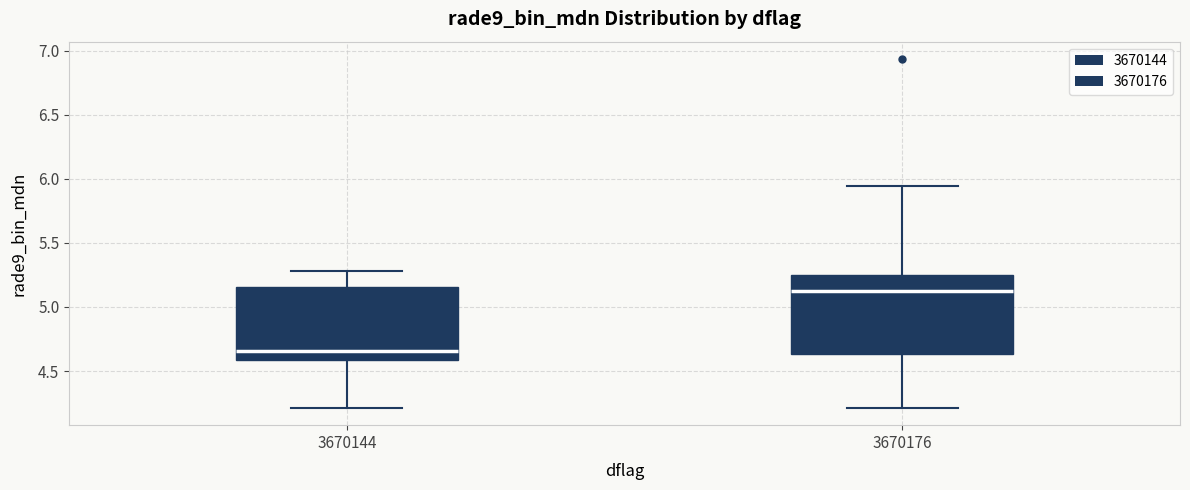

Reading left to right, read every box against the y-axis: the position of its median line, the range the box covers, and the ends of its whiskers. The values are not printed on the chart, so give them approximately, as read against the axis.

3670144: median 4.65, box 4.60 to 5.15, whiskers 4.20 to 5.30
3670176: median 5.15, box 4.65 to 5.25, whiskers 4.20 to 5.95